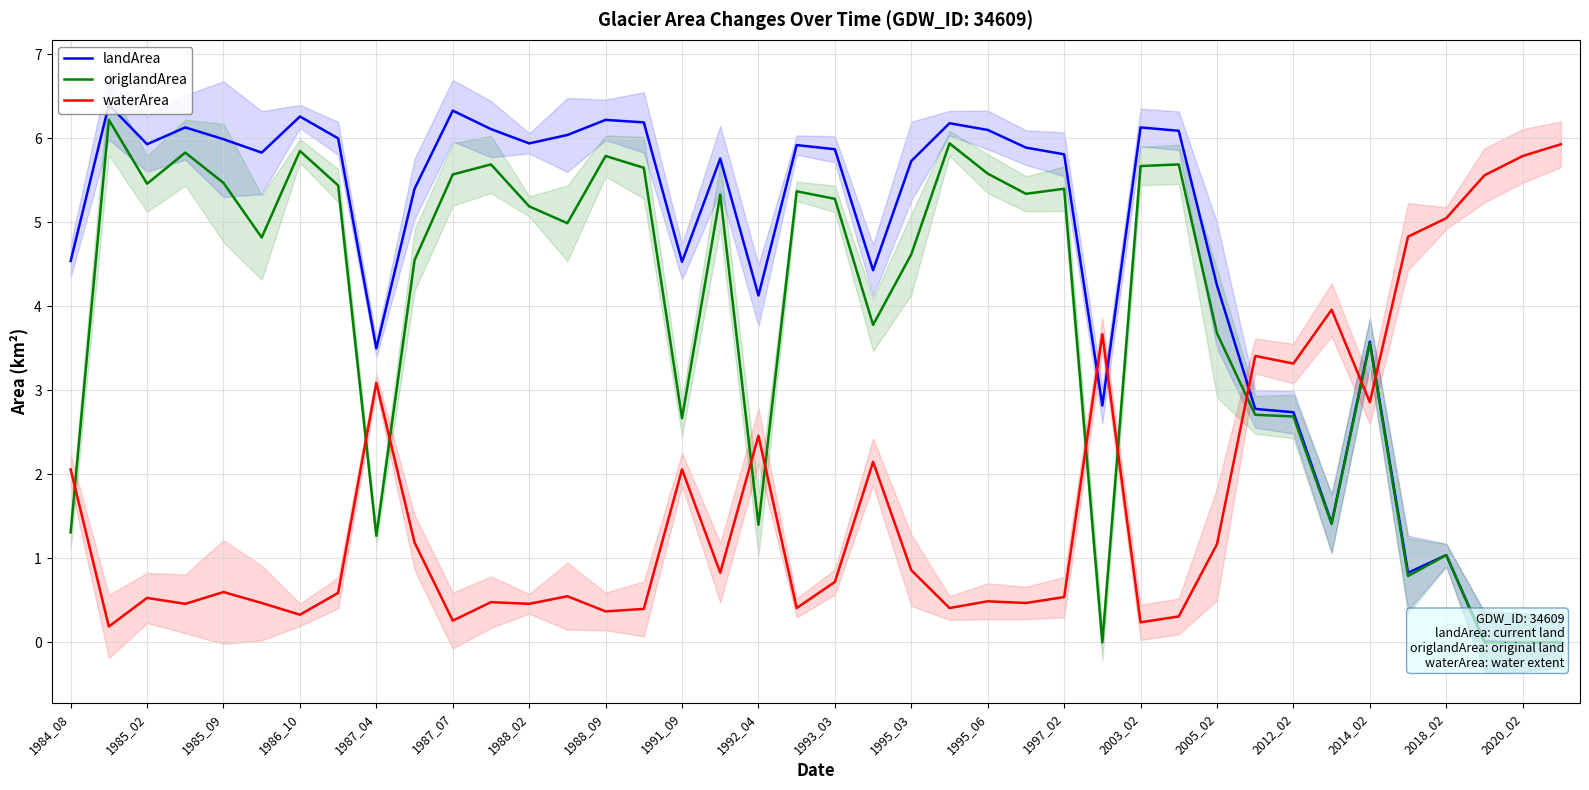

What is the difference between the maximum and minimum values in the landArea series?

6.4